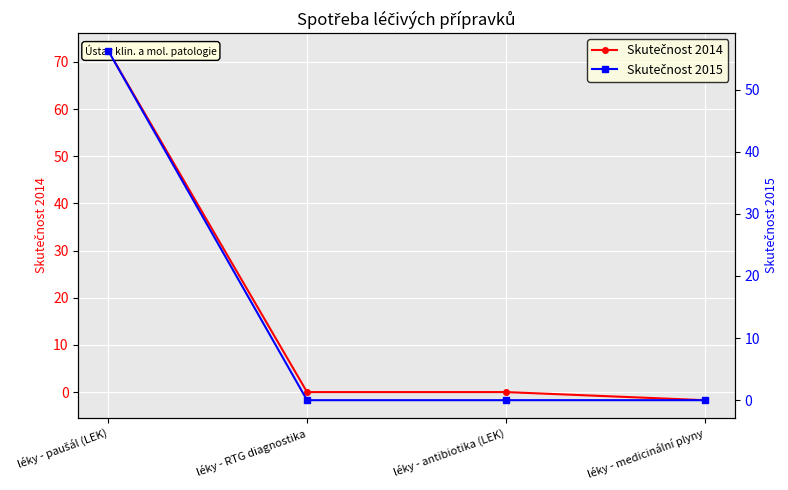

What is the minimum value for Skutečnost 2014?

-1.7